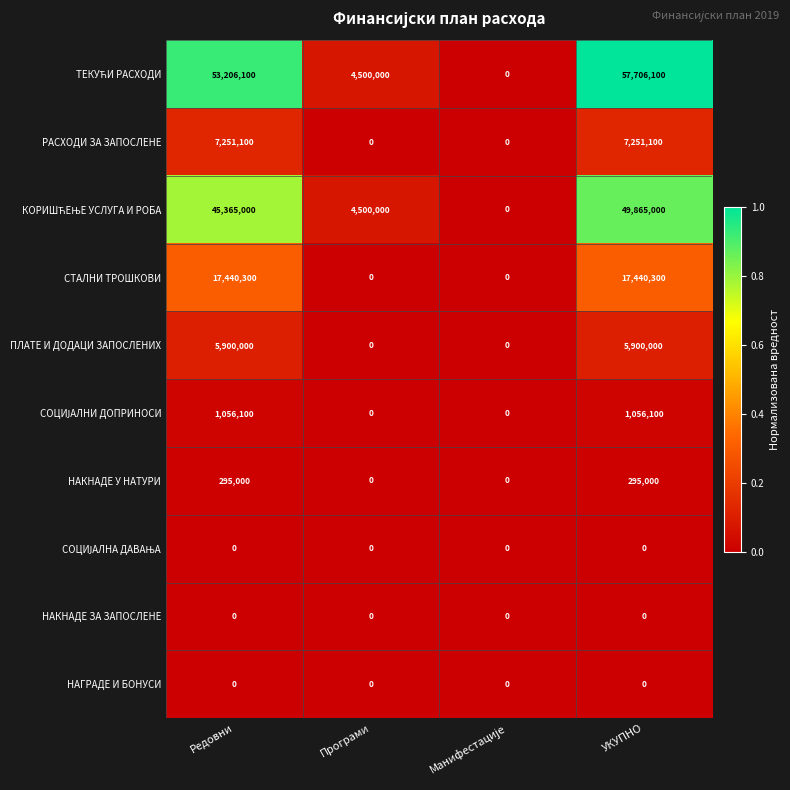

Read the СТАЛНИ ТРОШКОВИ value at Редовни.

17440300